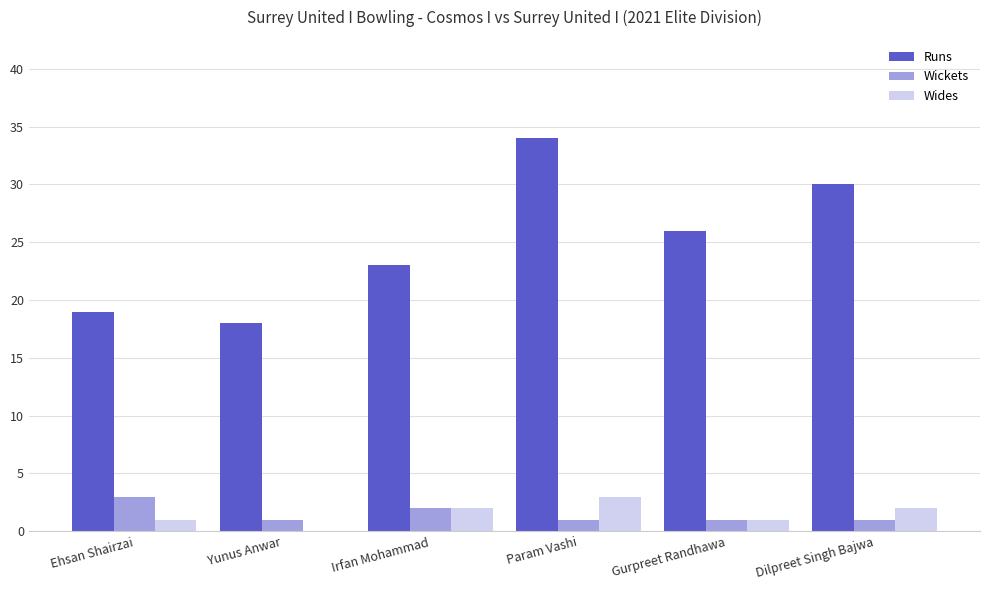

Is the value of Wickets at Dilpreet Singh Bajwa greater than the value of Runs at Gurpreet Randhawa?

No